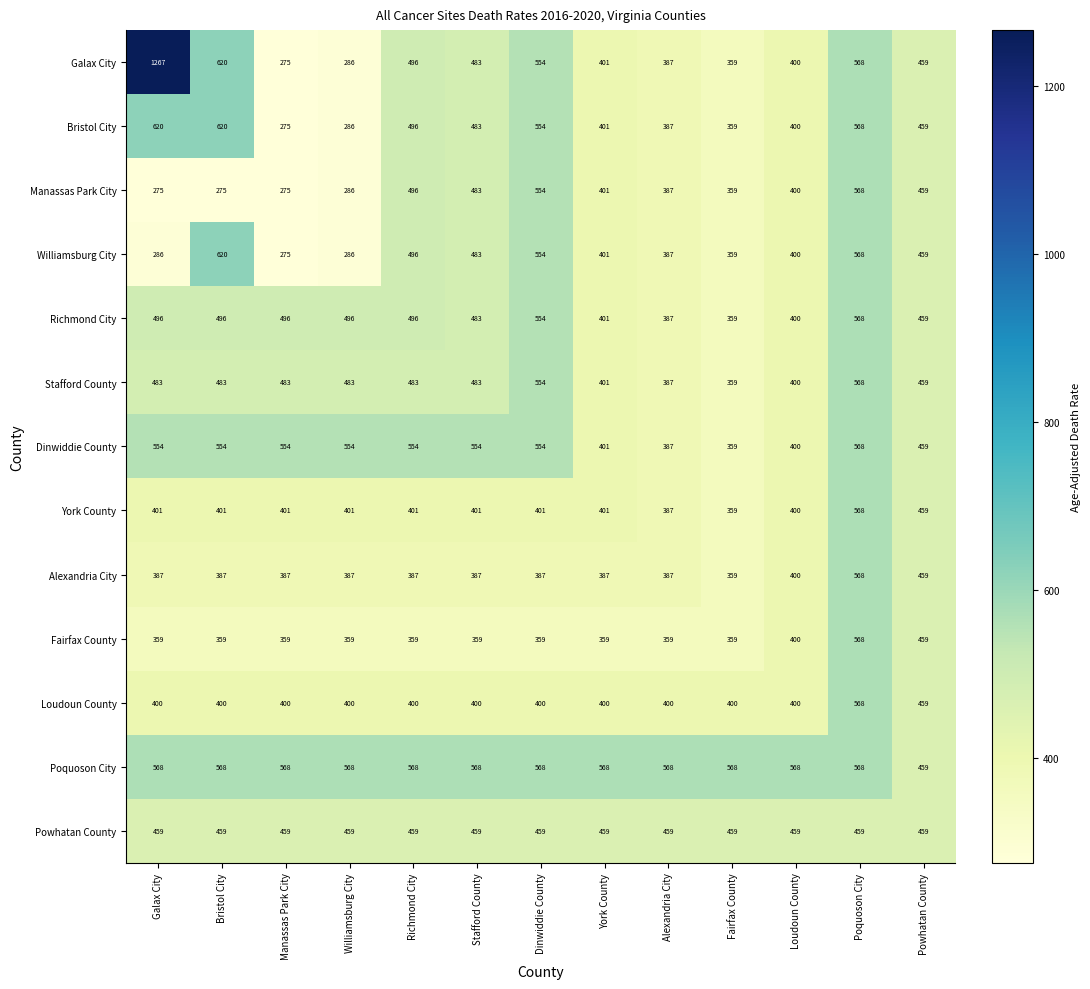

True or false: Loudoun County has a value of 400 at Manassas Park City.

True